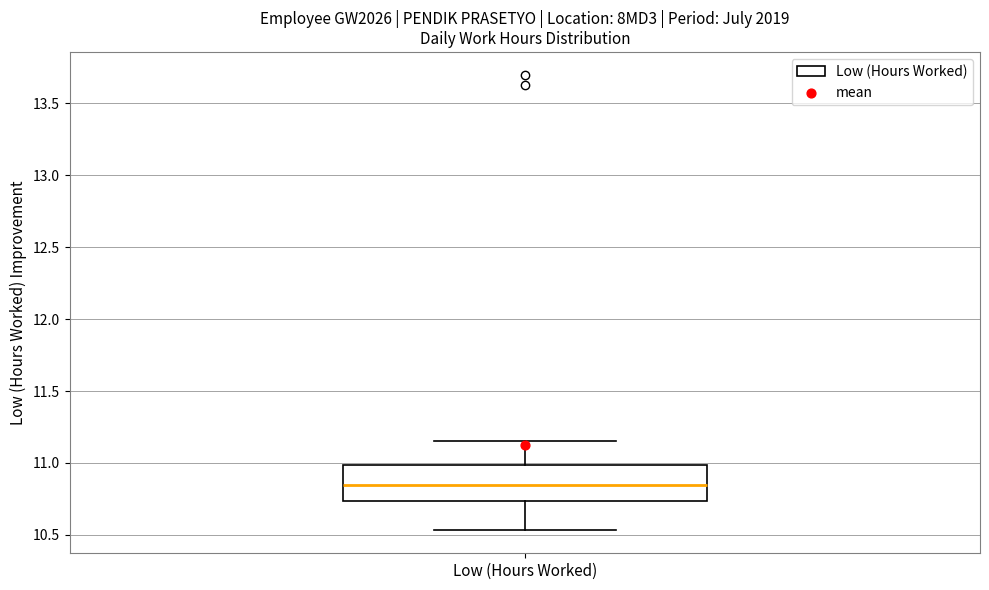

Read this box plot against the y-axis: the position of the median line, the range covered by the box, and the ends of both whiskers. The values are not printed on the chart, so give them approximately, as read against the axis.

median 10.85, box 10.75 to 11.00, whiskers 10.55 to 11.15